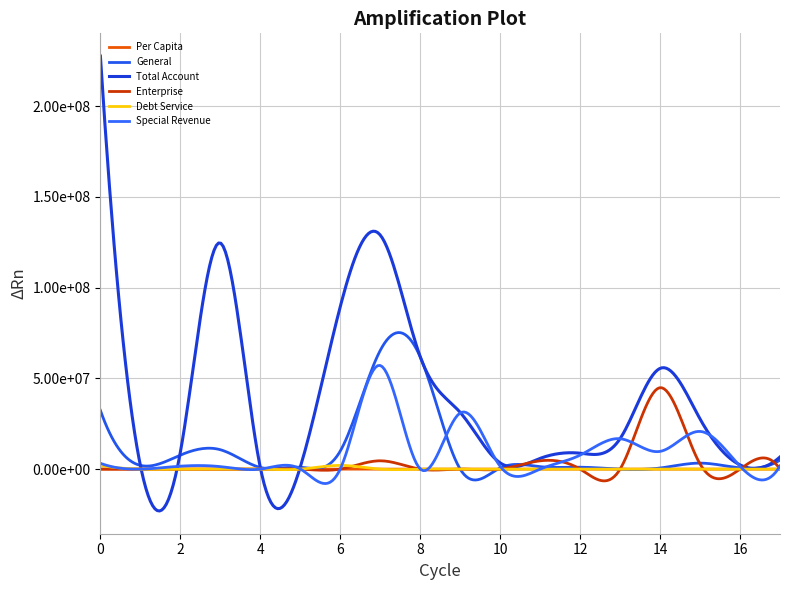

Does the chart display data point markers on the line(s)?

No